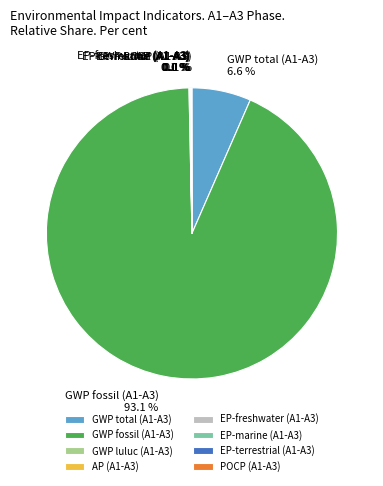

What is the total percentage of GWP fossil (A1-A3) and GWP total (A1-A3)?

99.7%